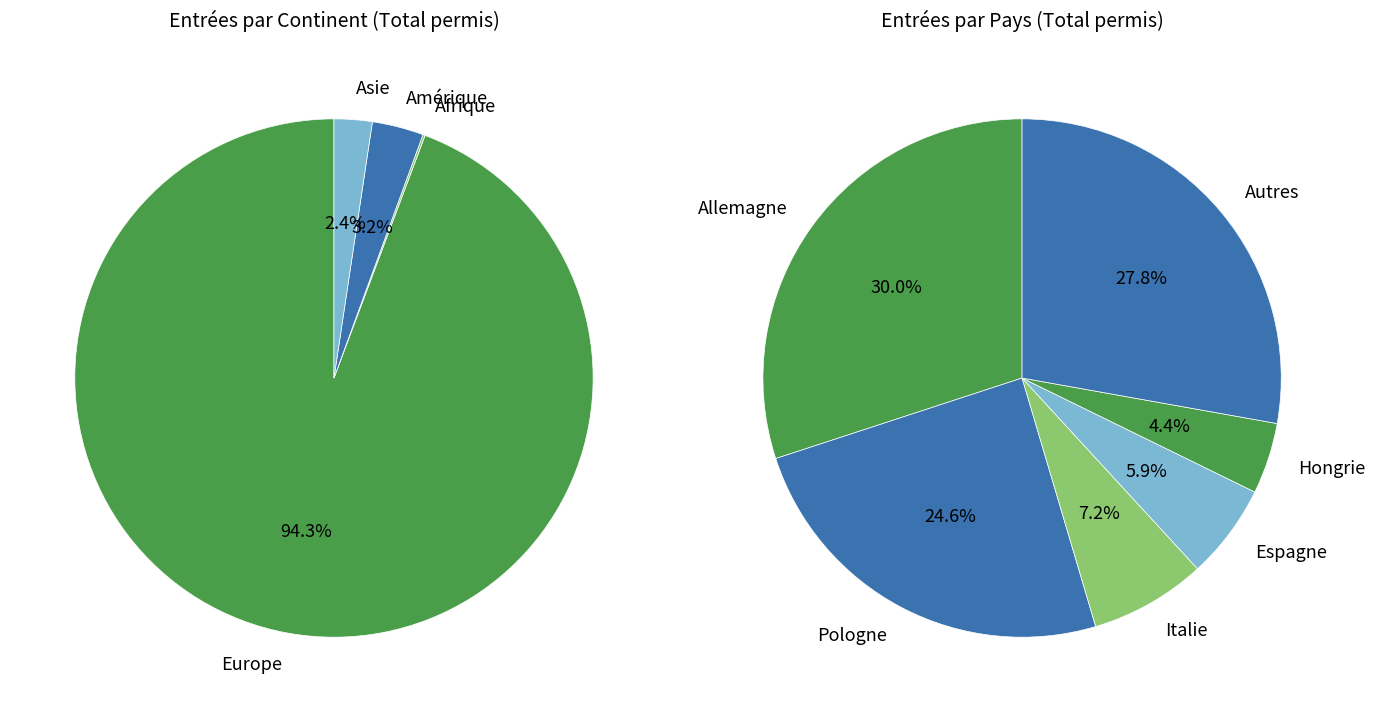

True or false: Allemagne accounts for 73% of the total.

False